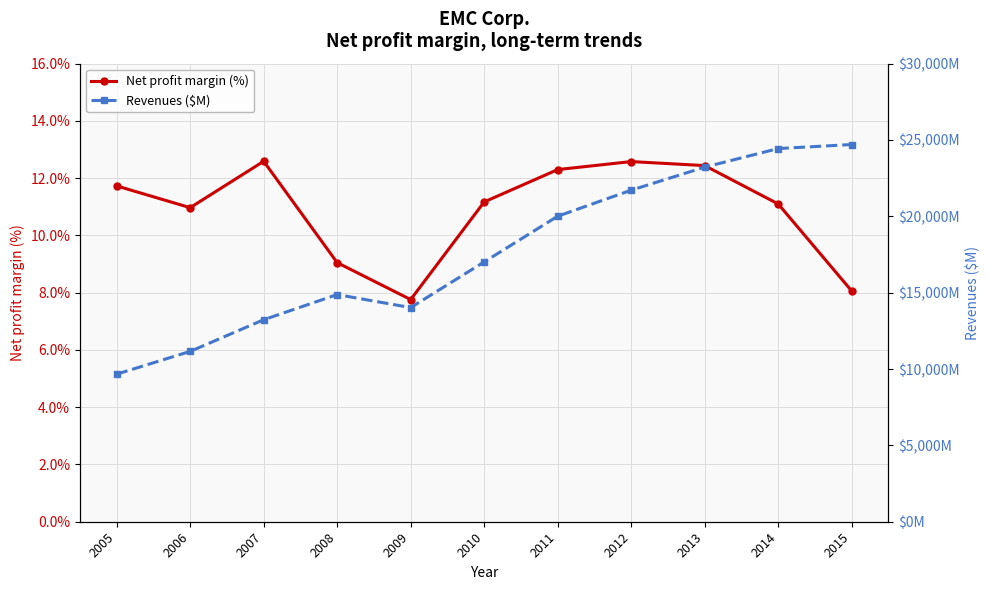

What are all the series names shown in the legend?

Net profit margin (%), Revenues ($M)